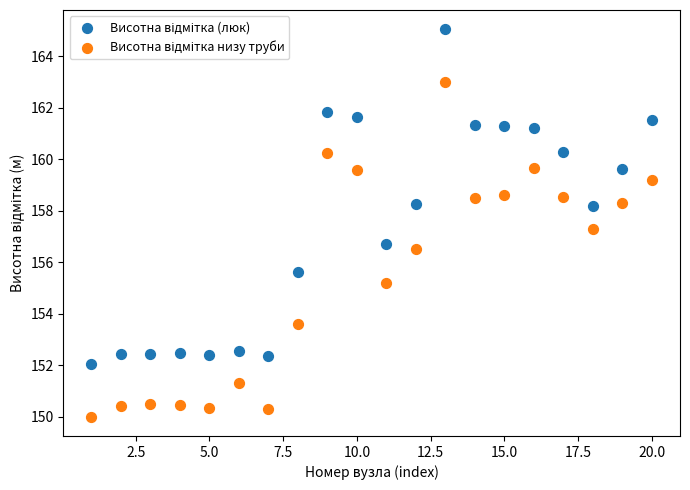

What is the X range (max minus min) for the scatter plot?

19.0